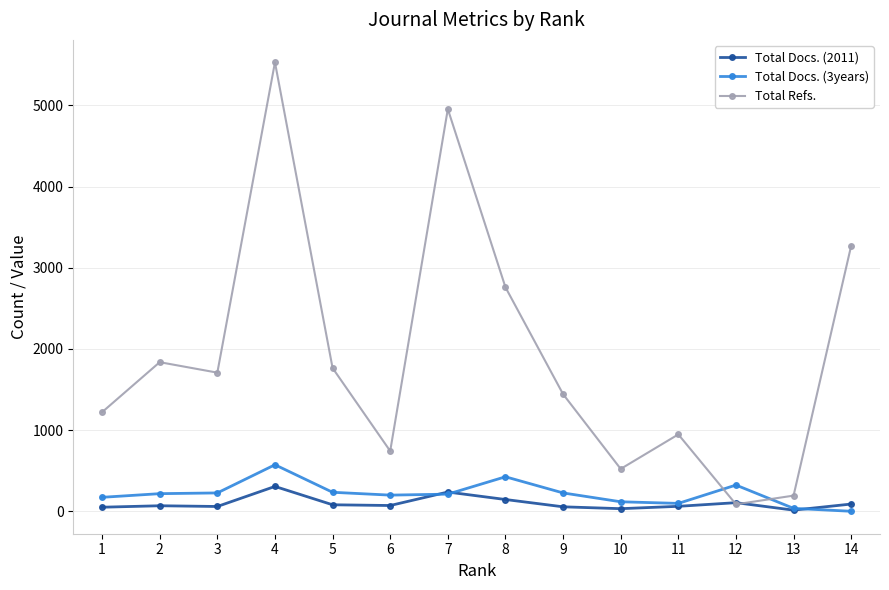

What is the value of the Total Refs. point at the 12th from the left?

86